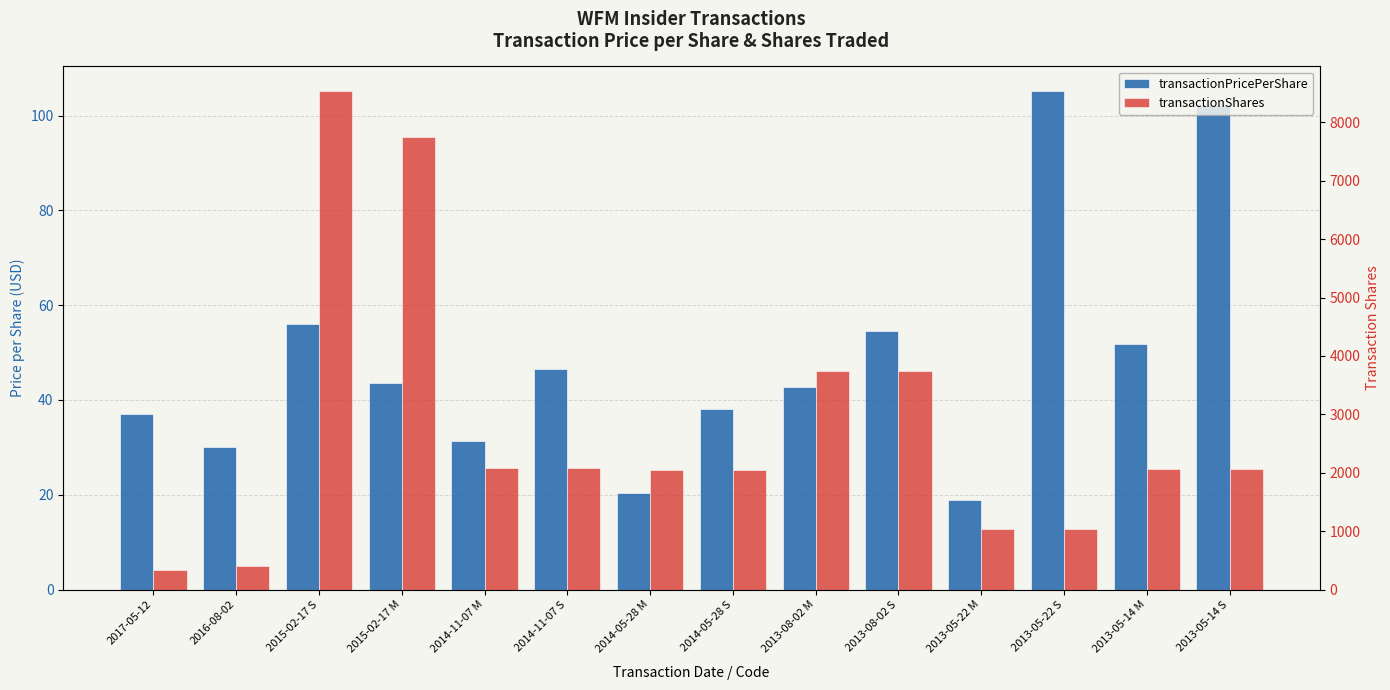

What is the sum of all transactionPricePerShare values?

678.6